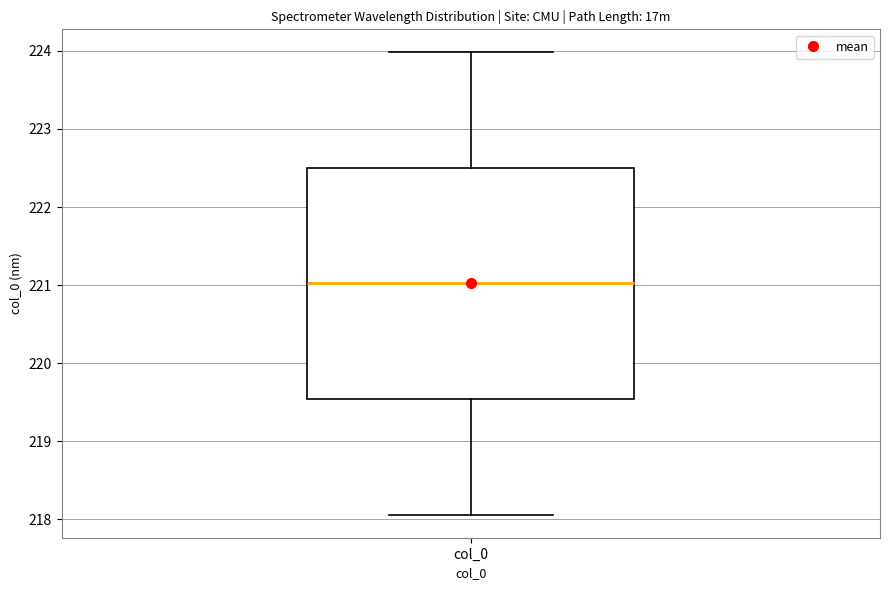

Transcribe this box plot: give where the median line is, the range the box spans, and where the two whiskers end, as read against the y-axis. The values are not printed on the chart, so give them approximately, as read against the axis.

median 221.0, box 219.5 to 222.5, whiskers 218.1 to 224.0